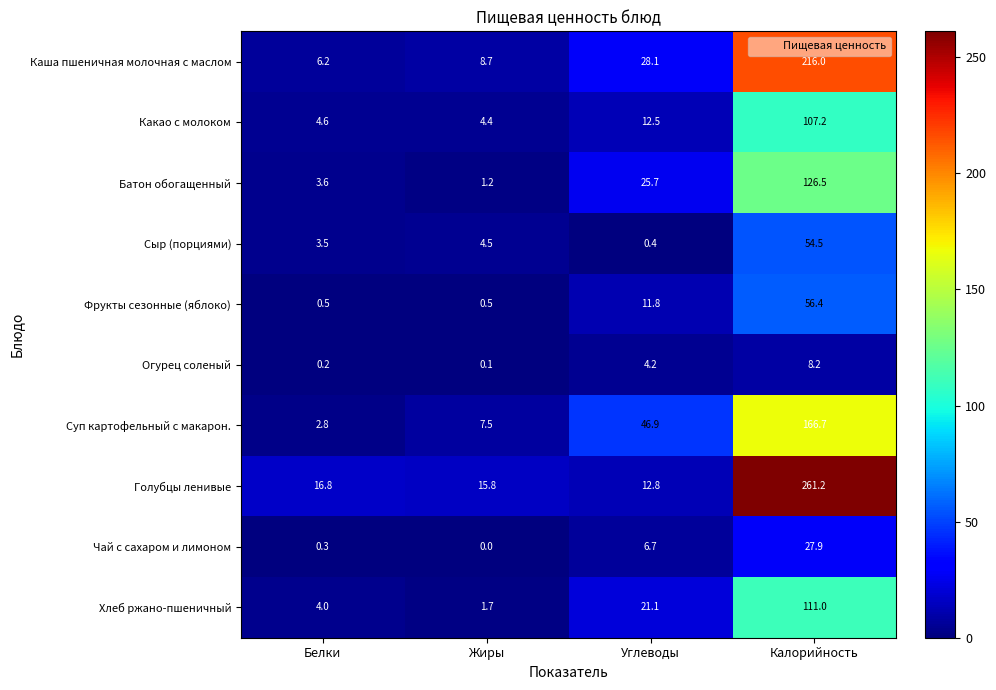

Is the value of Голубцы ленивые at Углеводы greater than the value of Сыр (порциями) at Калорийность?

No